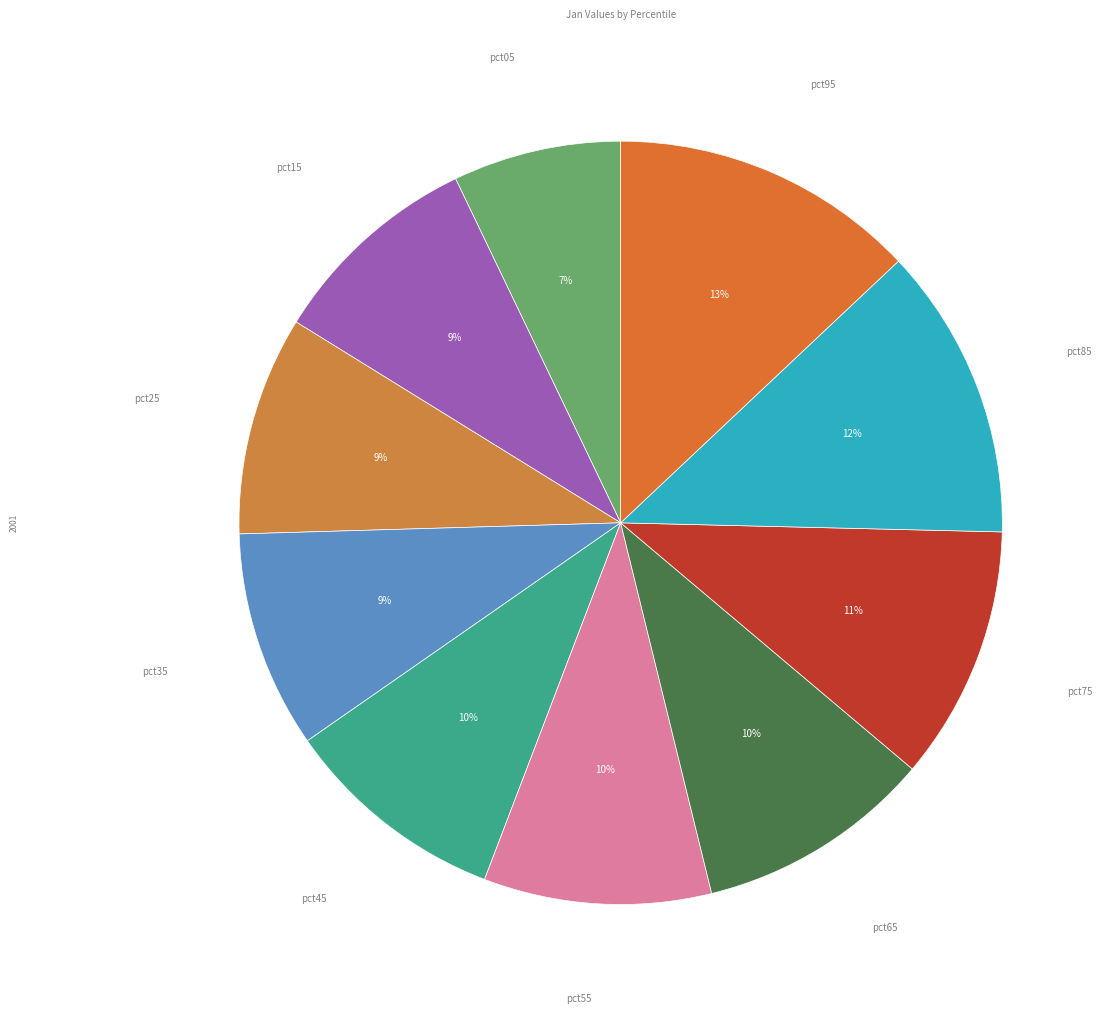

Count the number of slices in the pie.

10